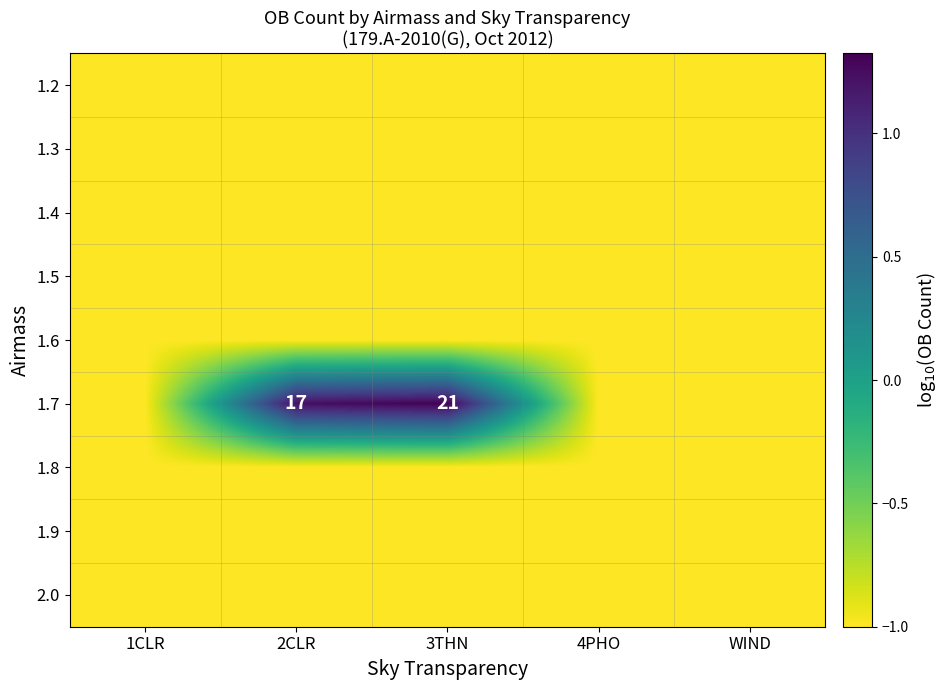

Which label corresponds to the largest value in the chart?

3THN